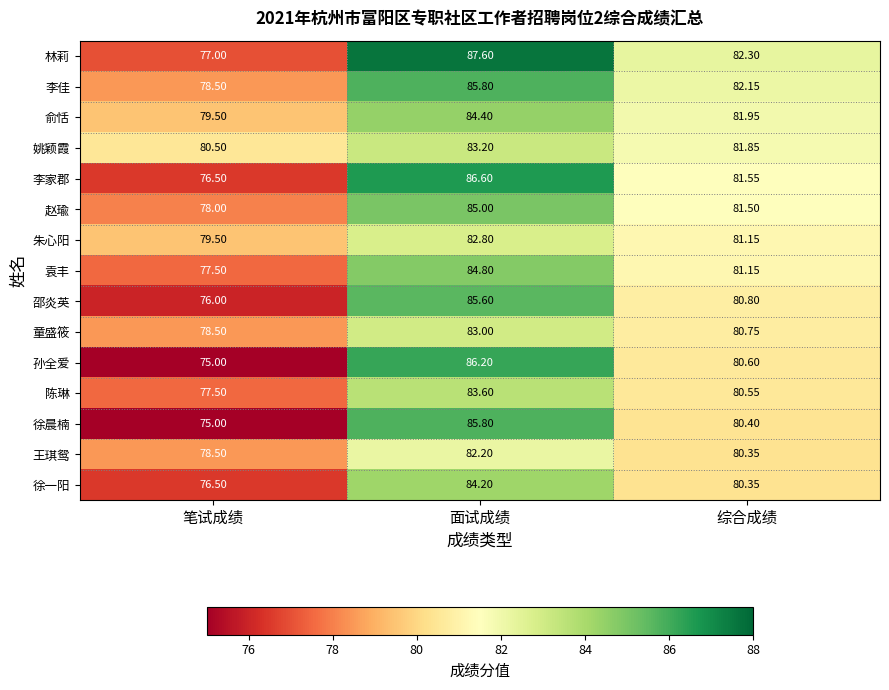

At which category does the chart reach its peak across all series?

面试成绩